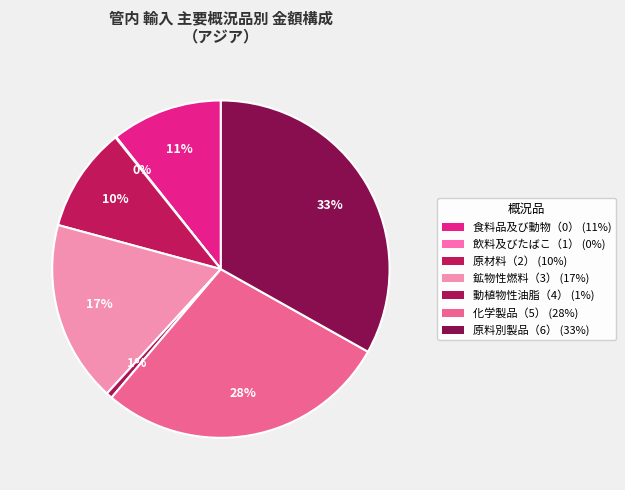

To the nearest percent, what percentage of the pie is 動植物性油脂（4）?

1%